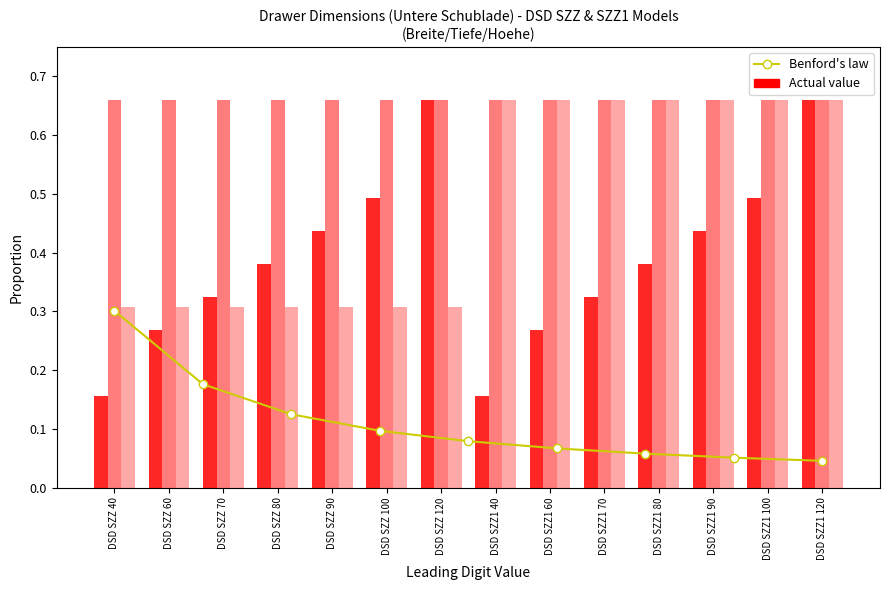

Does the chart contain any negative values?

No